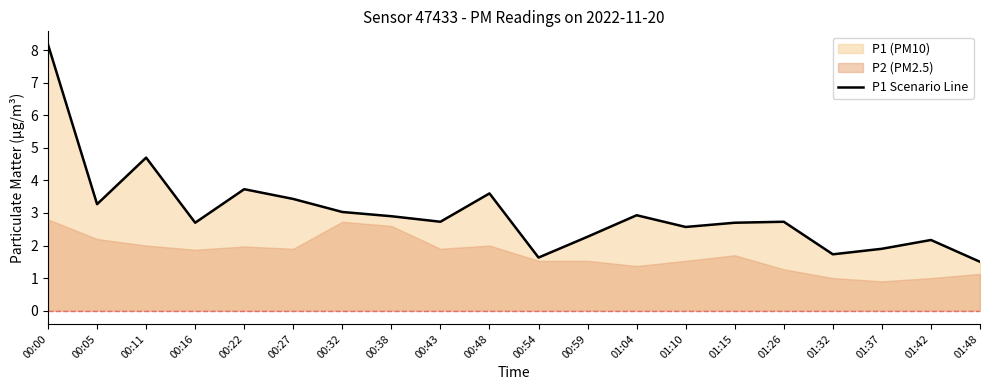

Rank the categories by value from highest to lowest.

00:00, 00:11, 00:22, 00:48, 00:27, 00:05, 00:32, 01:04, 00:38, 00:43, 01:26, 00:16, 01:15, 01:10, 00:59, 01:42, 01:37, 01:32, 00:54, 01:48